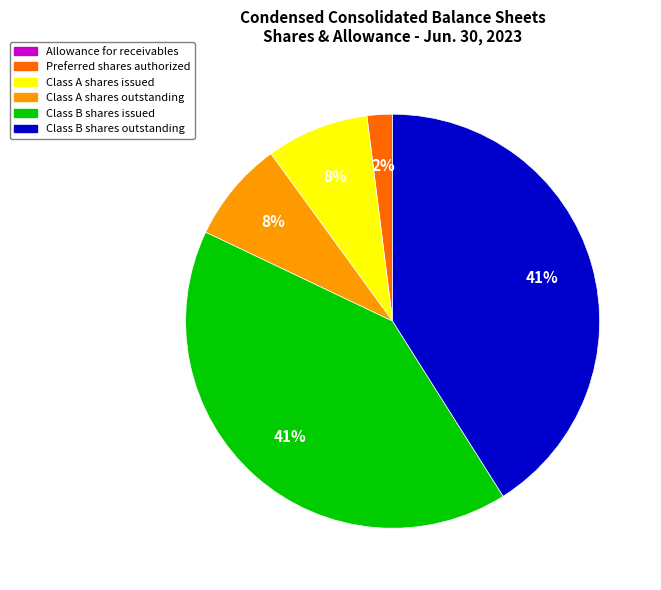

To the nearest percent, what is the average slice percentage?

17%